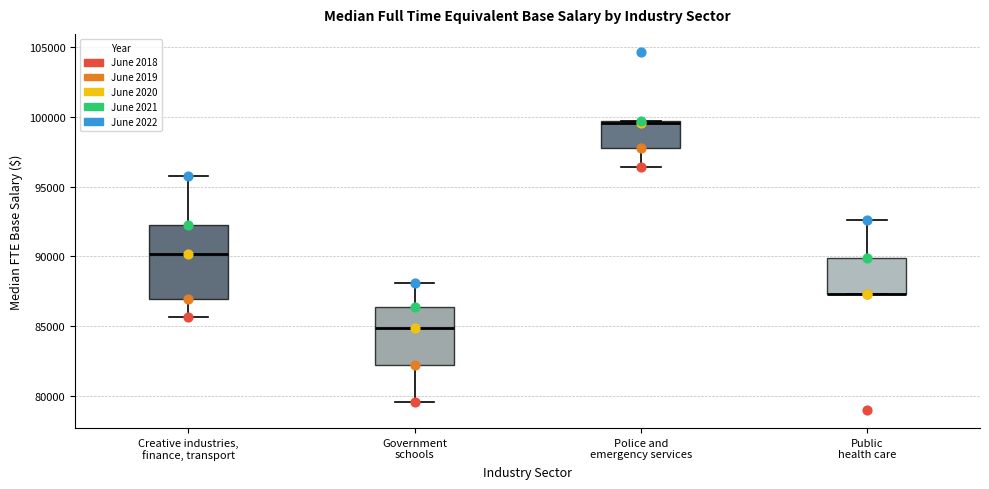

Where is the upper edge of the box for Public health care on the y-axis? The values are not printed on the chart, so give them approximately, as read against the axis.

90000